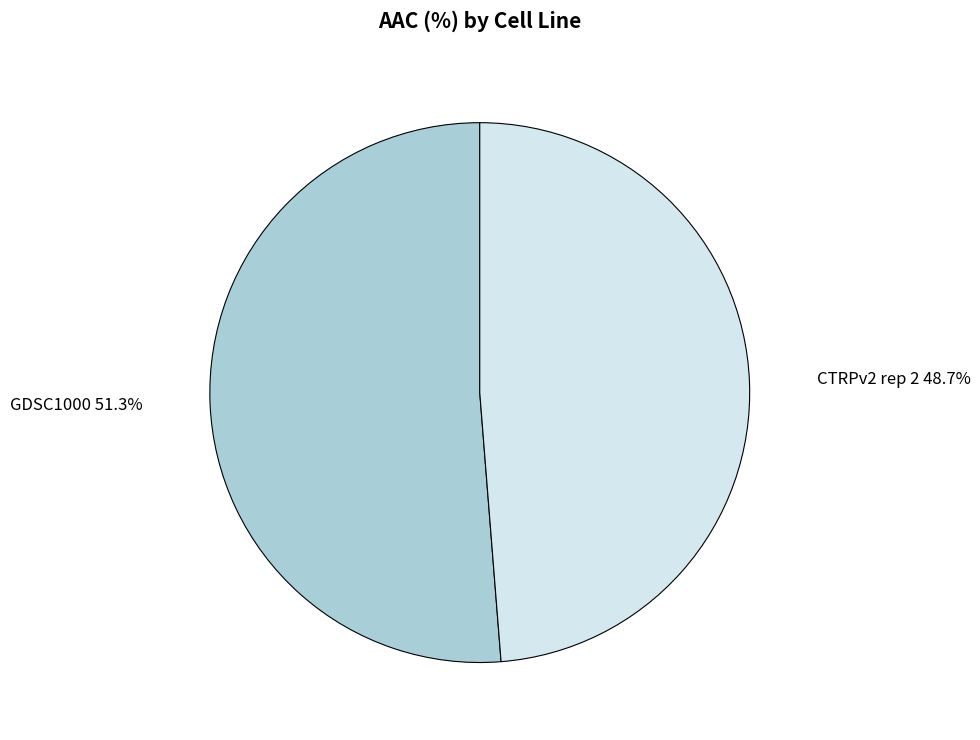

Is there any slice that represents more than half of the pie?

Yes